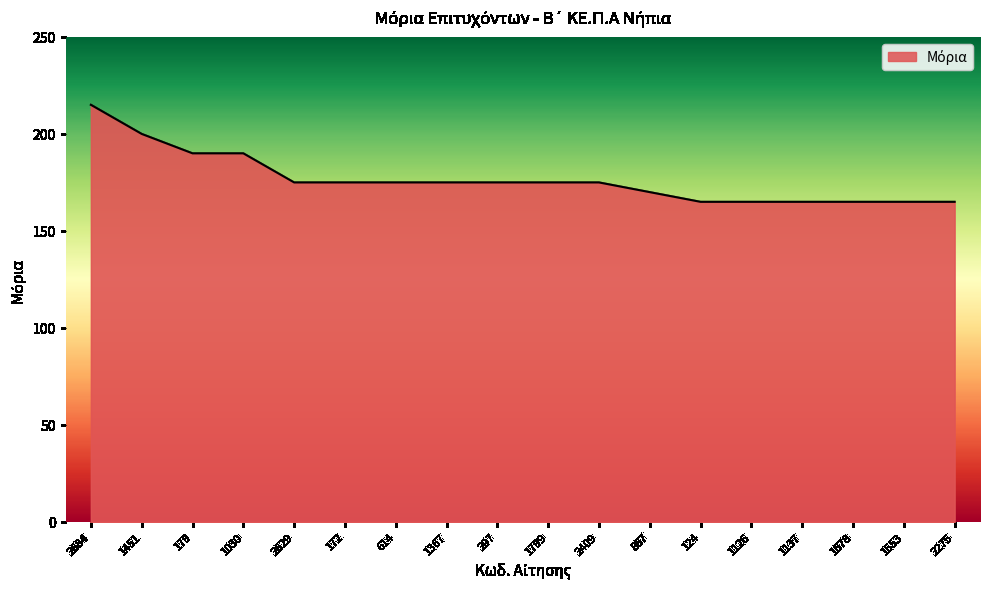

What is the change in value from 2409 to 1678?

-10